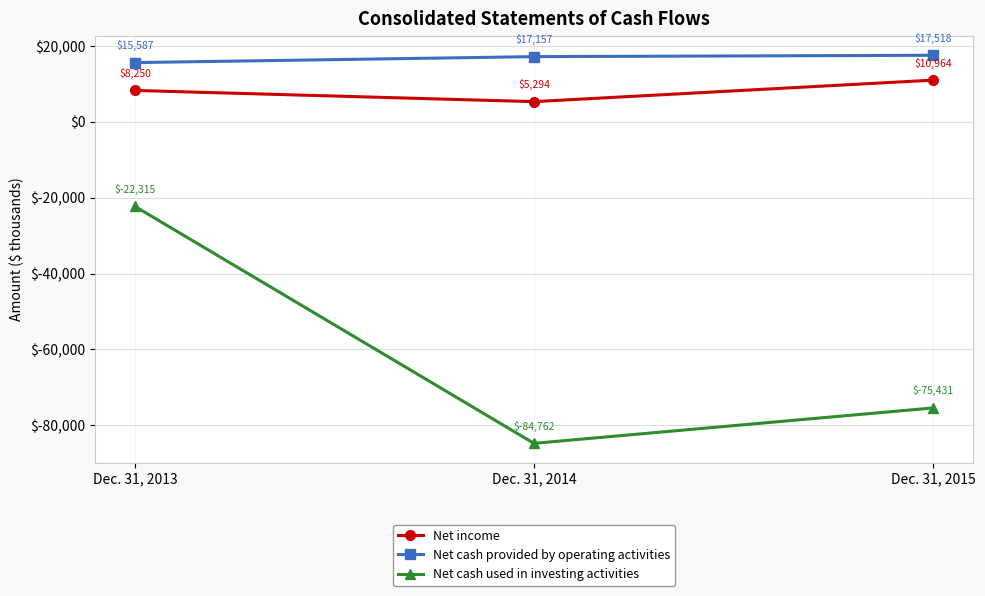

Between Dec. 31, 2013 and Dec. 31, 2015, which series saw the biggest shift?

Net cash used in investing activities